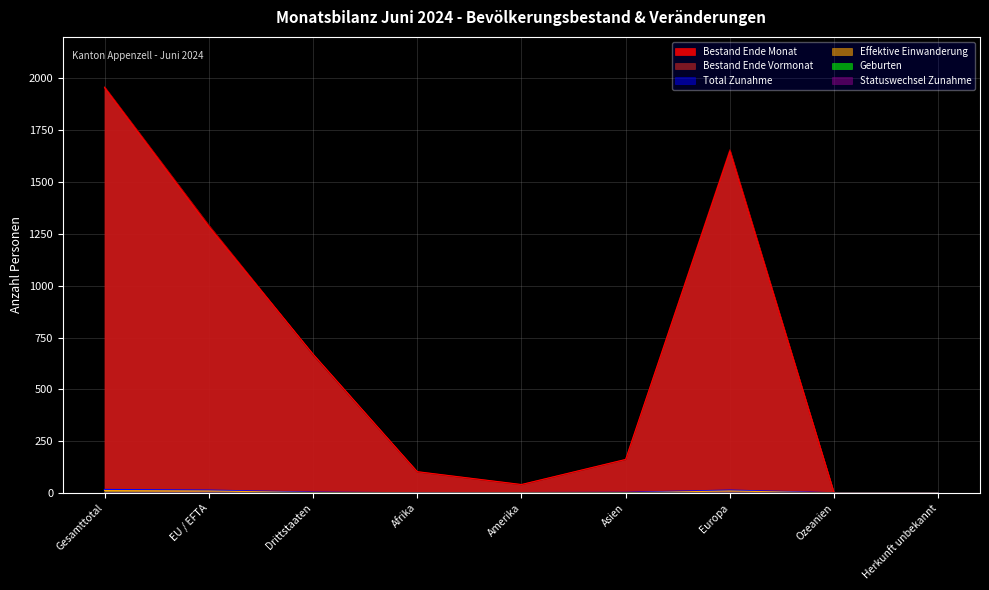

True or false: Statuswechsel Zunahme has more than 0 interior local peaks.

True